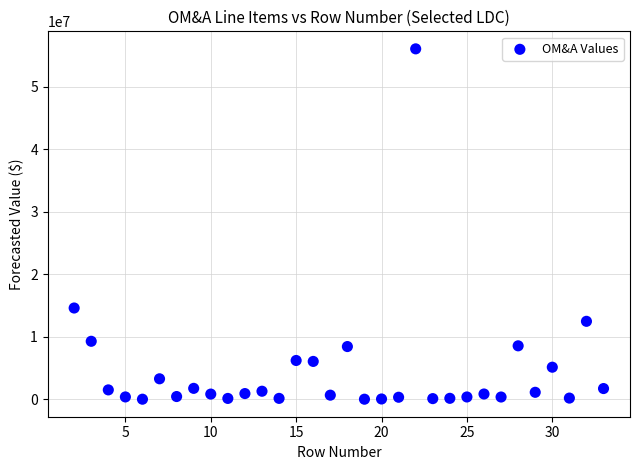

What Y value in the scatter plot is closest to 28012009?

14582622.9